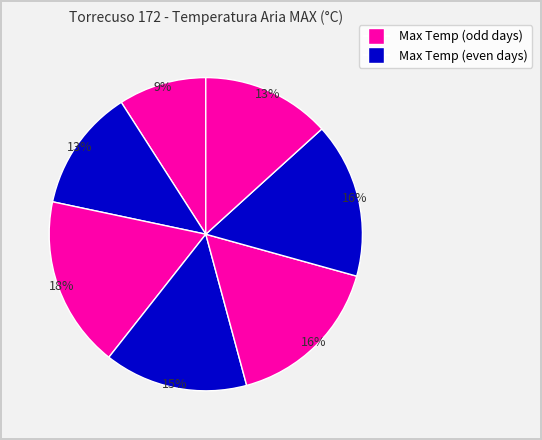

How many segments does this pie chart have?

7